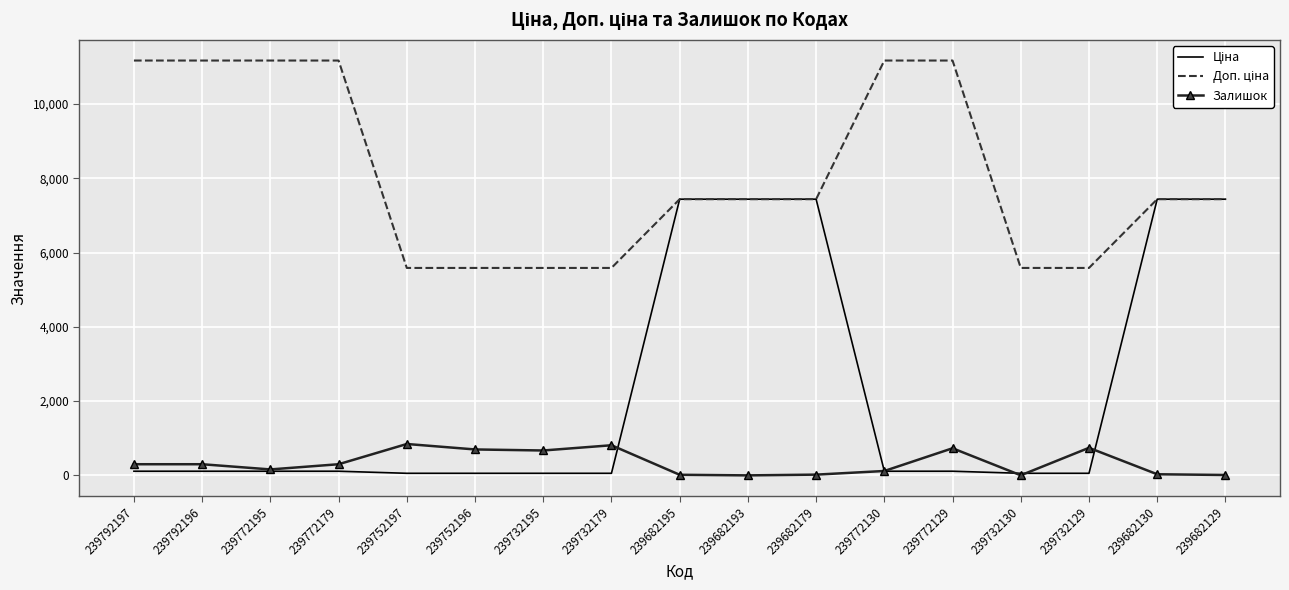

What position from the left is 239732129?

15